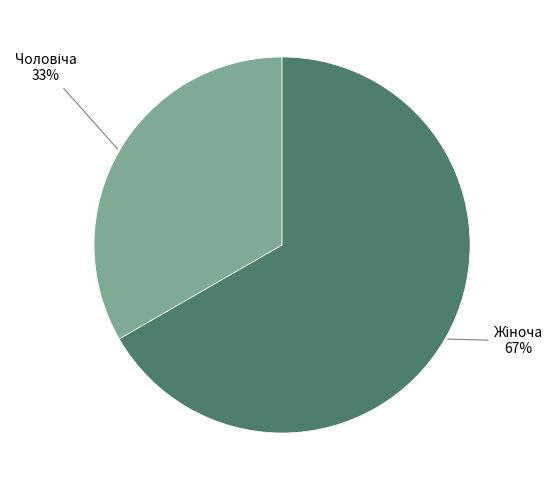

To the nearest percent, what is the average slice percentage?

50%